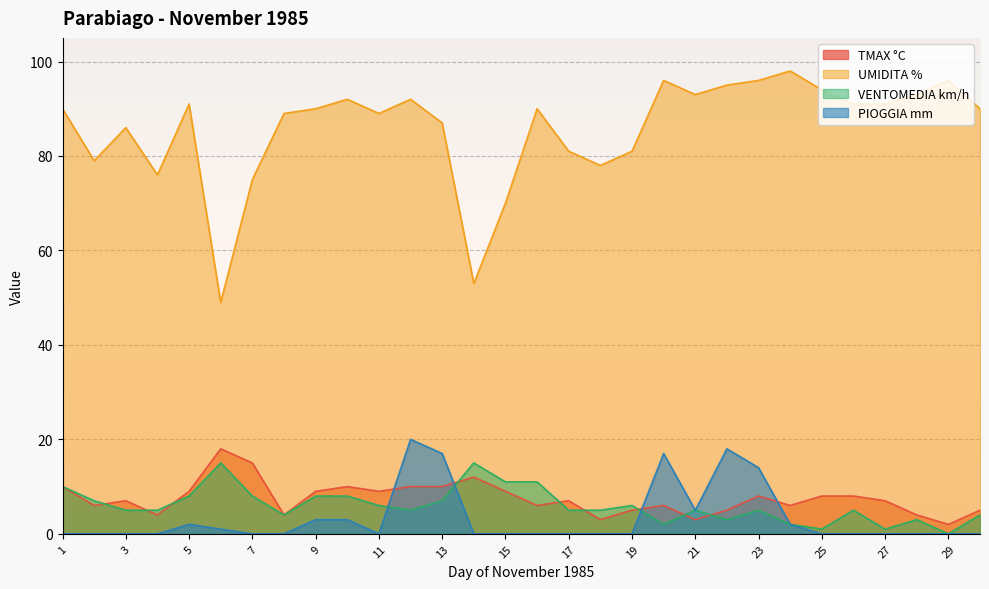

True or false: UMIDITA % and TMAX °C cross at least once.

False